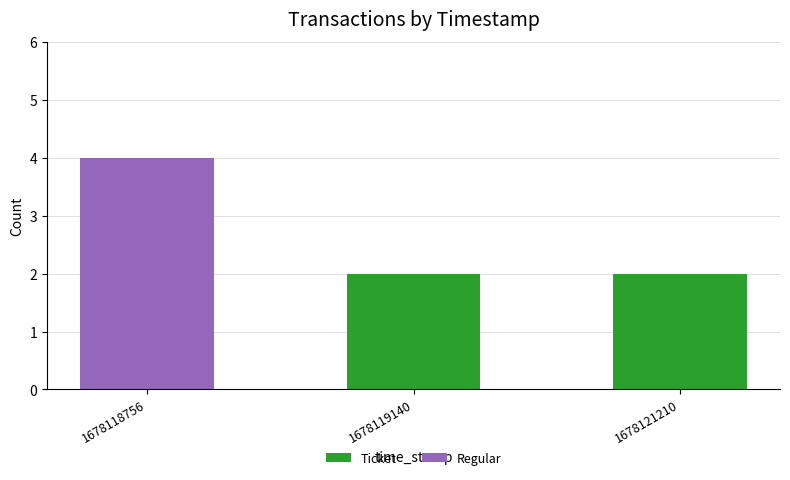

How many distinct data groups are displayed?

2